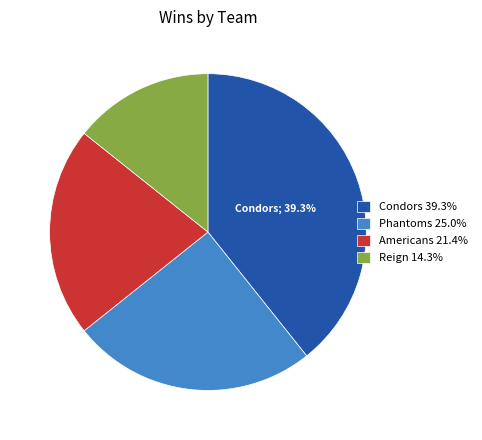

Which has a higher value, Condors or Reign?

Condors